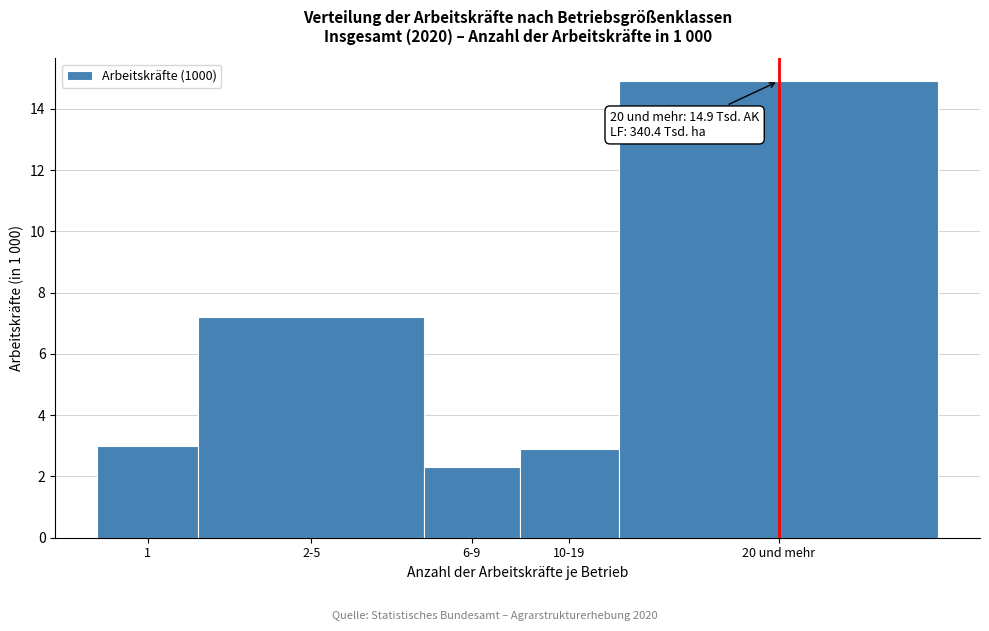

Reading left to right, what are all the values shown in this chart?

1=3.0	2-5=7.2	6-9=2.3	10-19=2.9	20 und mehr=14.9